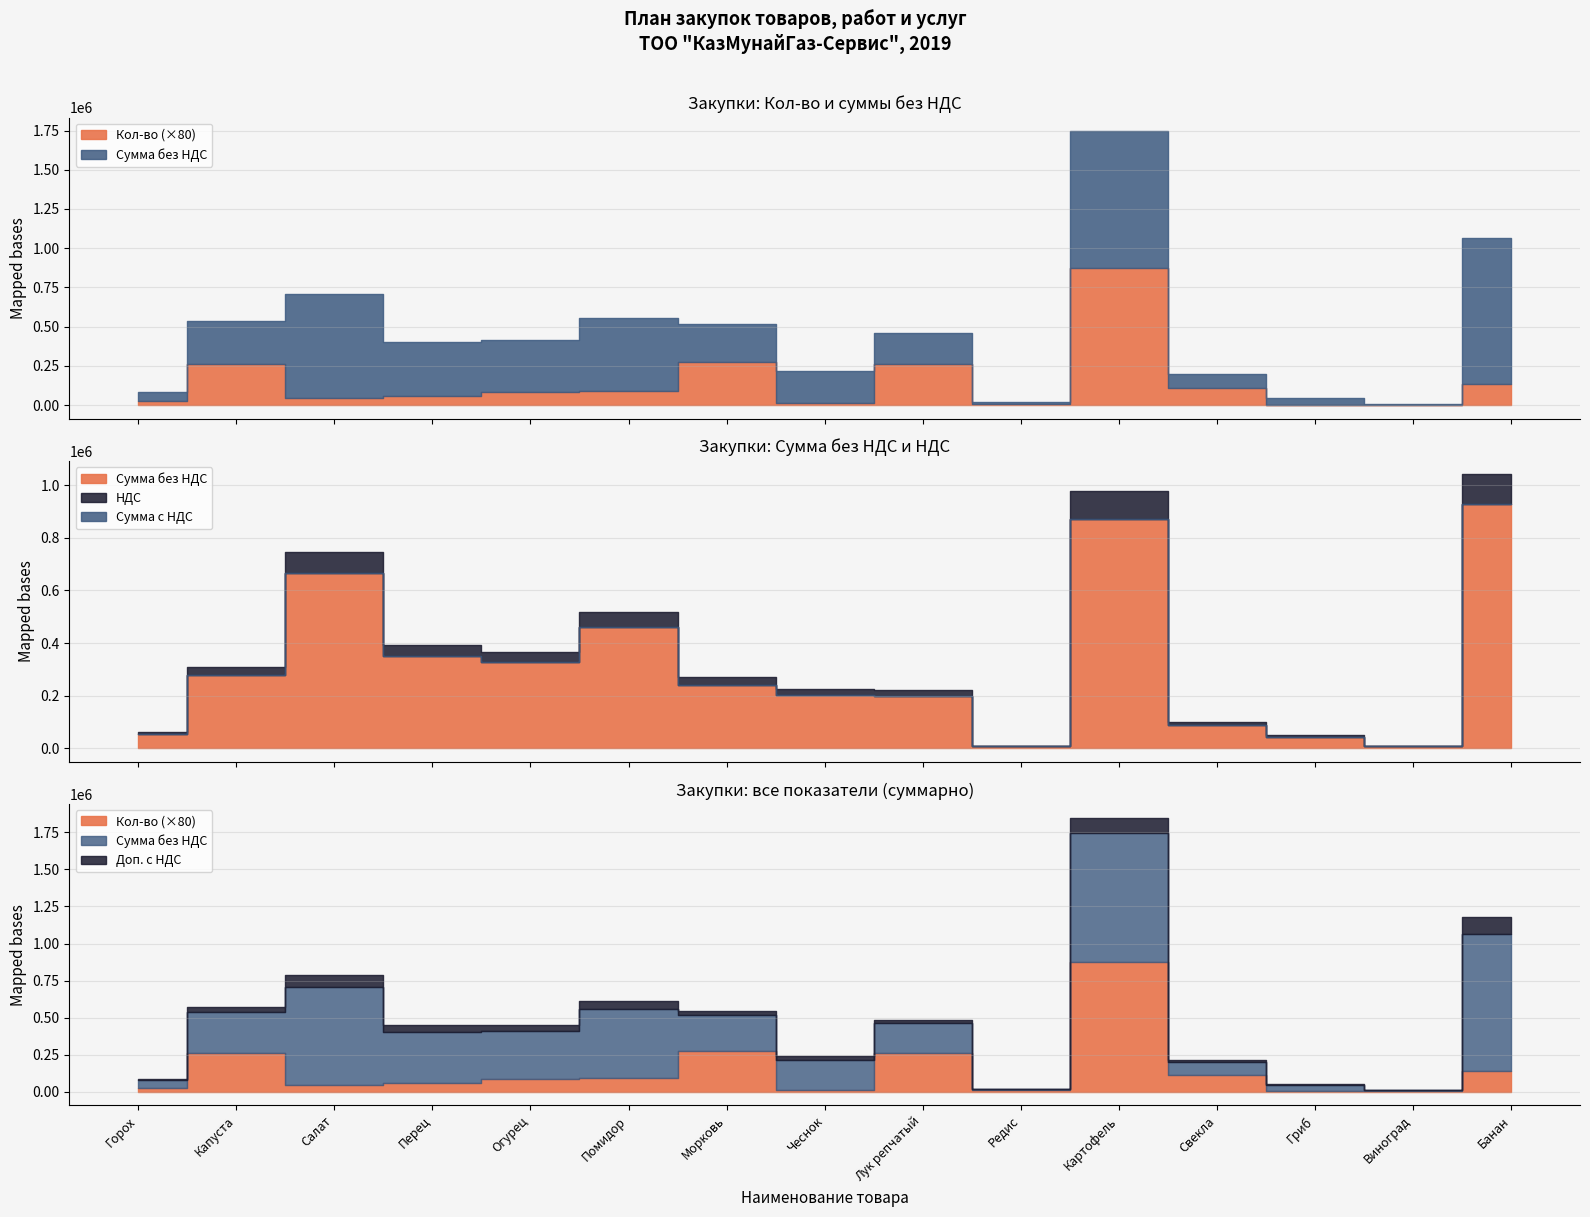

Does the chart have visible grid lines?

Yes